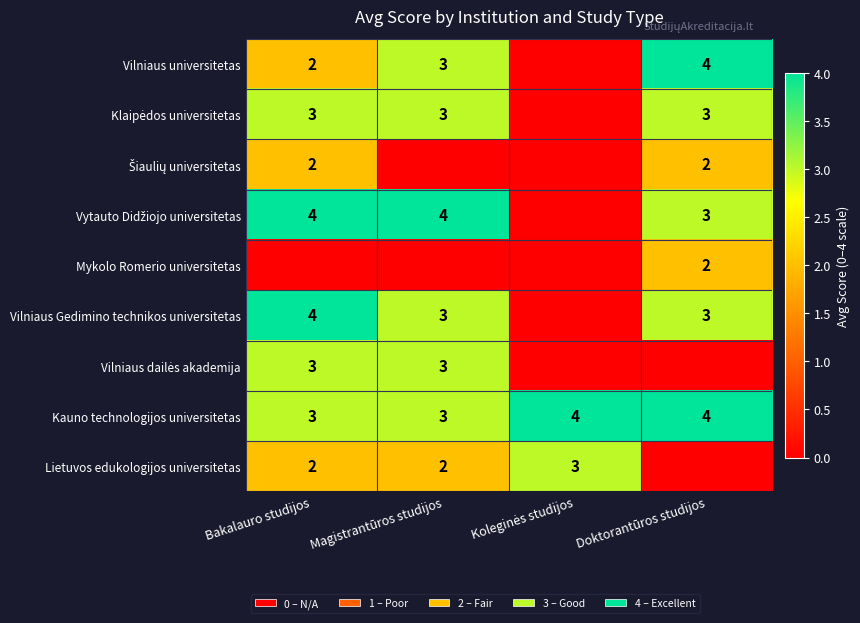

Is it true that Vilniaus universitetas equals 2 at Bakalauro studijos?

True